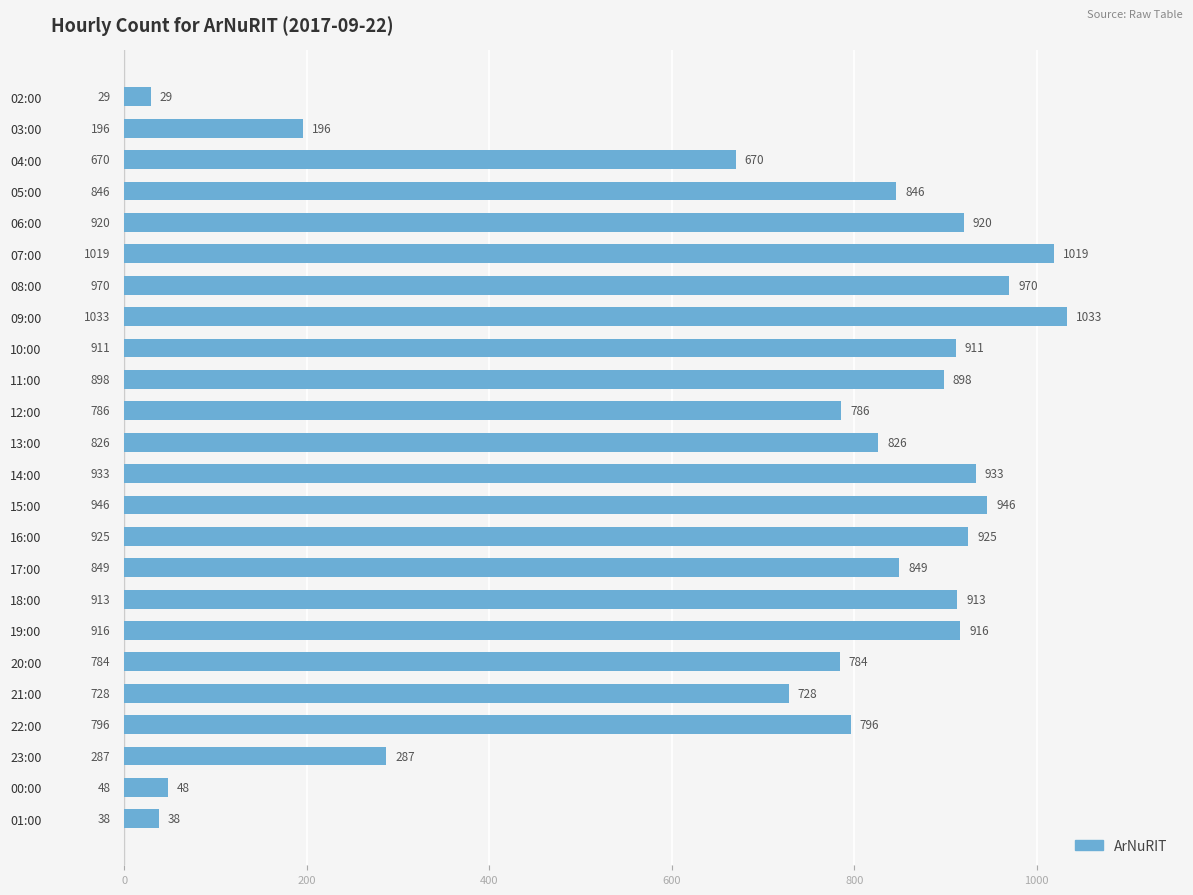

Reading top to bottom, extract all data points from this chart.

02:00=29	03:00=196	04:00=670	05:00=846	06:00=920	07:00=1019	08:00=970	09:00=1033	10:00=911	11:00=898	12:00=786	13:00=826	14:00=933	15:00=946	16:00=925	17:00=849	18:00=913	19:00=916	20:00=784	21:00=728	22:00=796	23:00=287	00:00=48	01:00=38